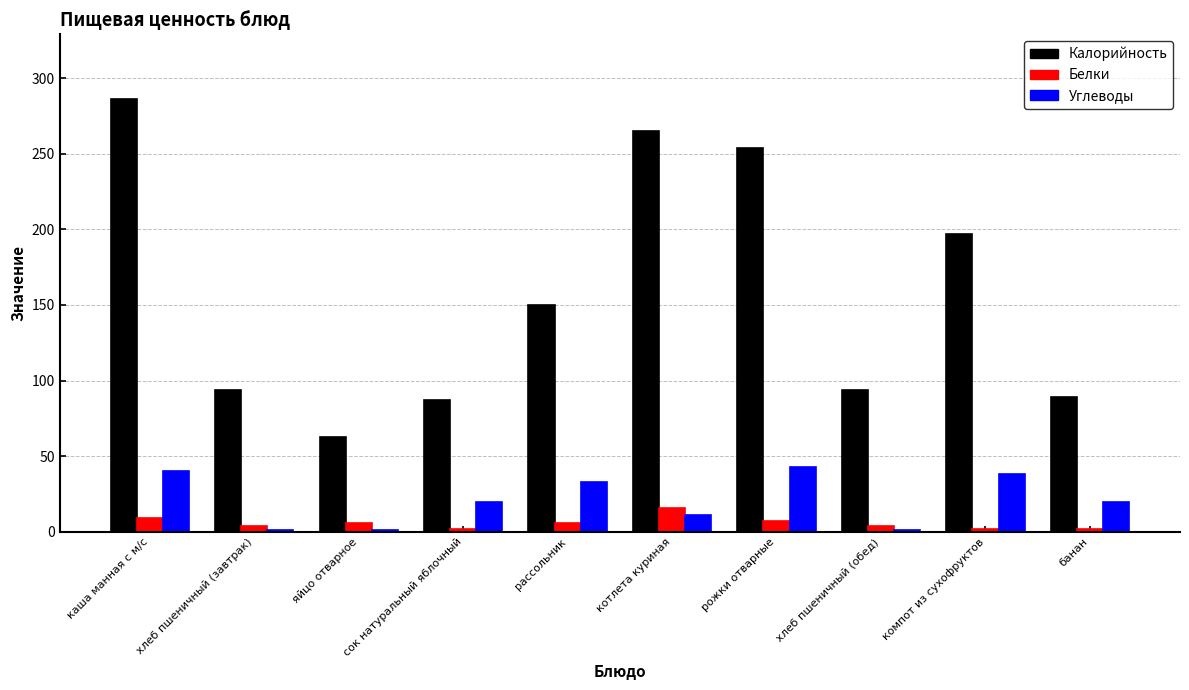

What is the spread (max minus min) of values at рожки отварные?

247